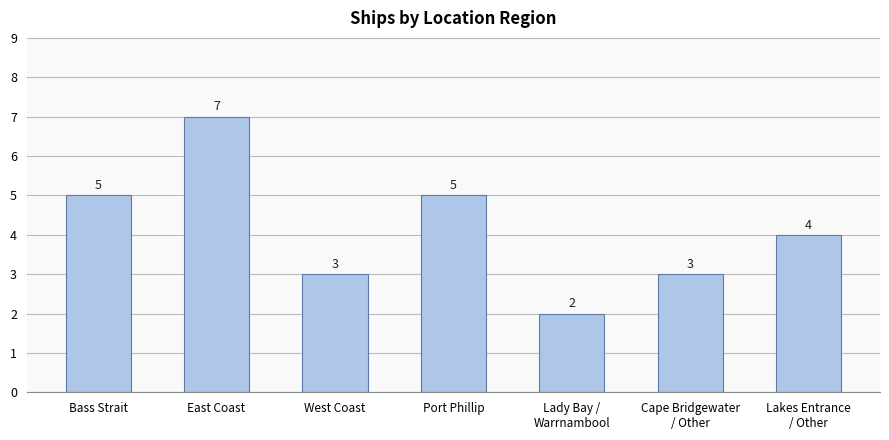

How many bars are there in total?

7